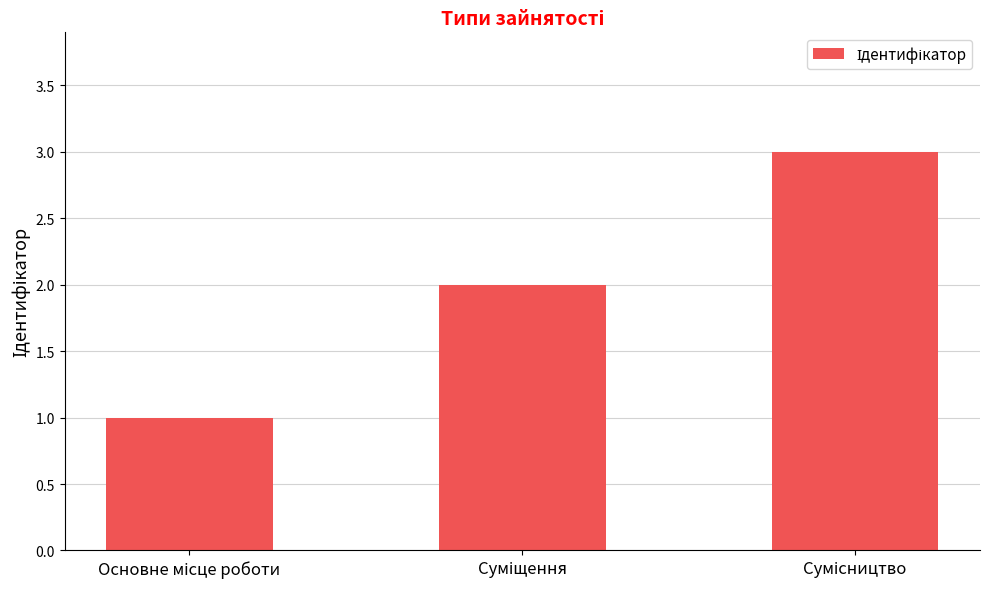

Reading left to right, list all the values displayed in this chart.

1	2	3